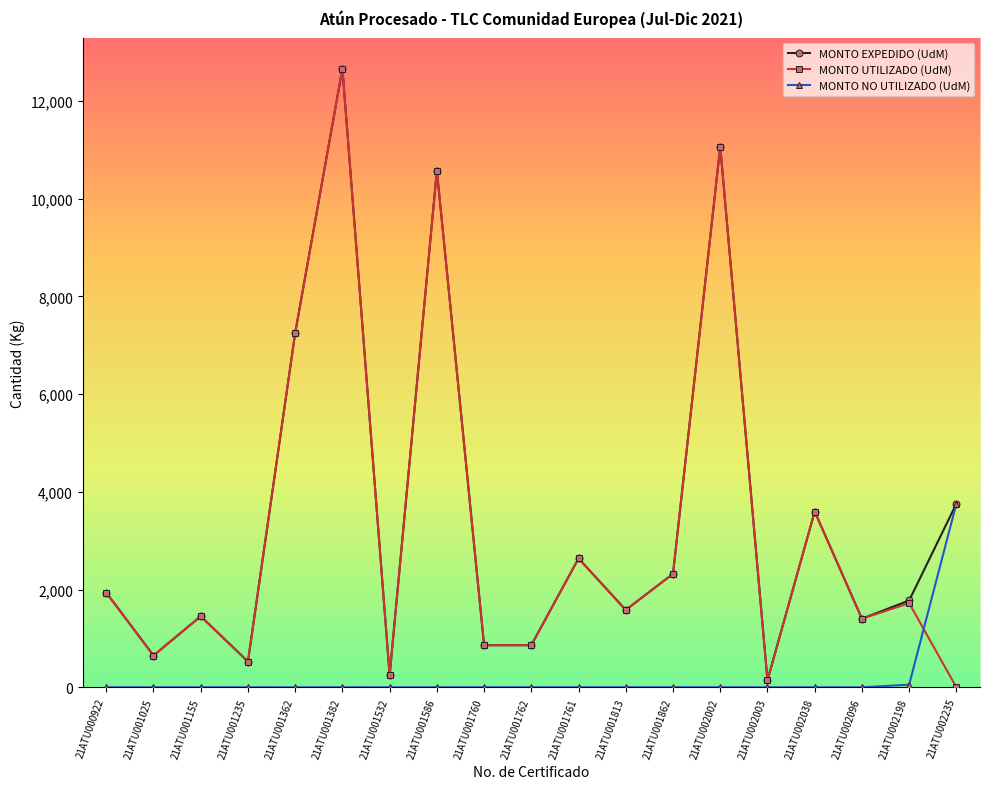

Which series has the largest total across all categories?

MONTO EXPEDIDO (UdM)